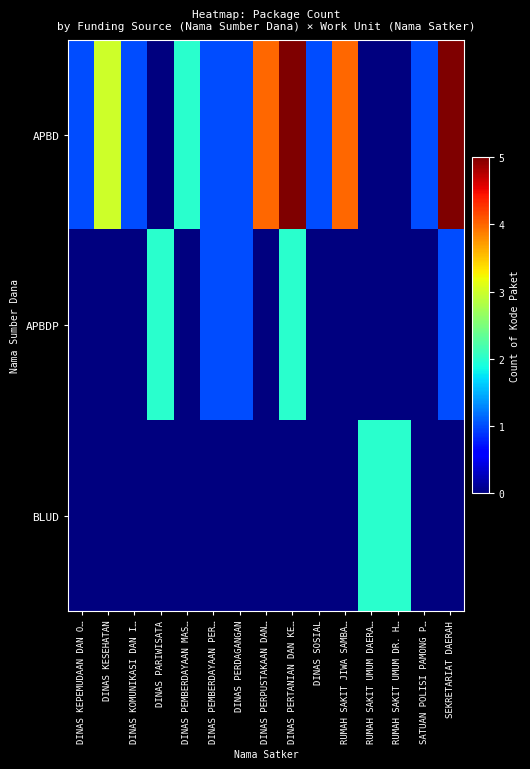

At which category is the sum across all series the highest?

DINAS PERTANIAN DAN KE…